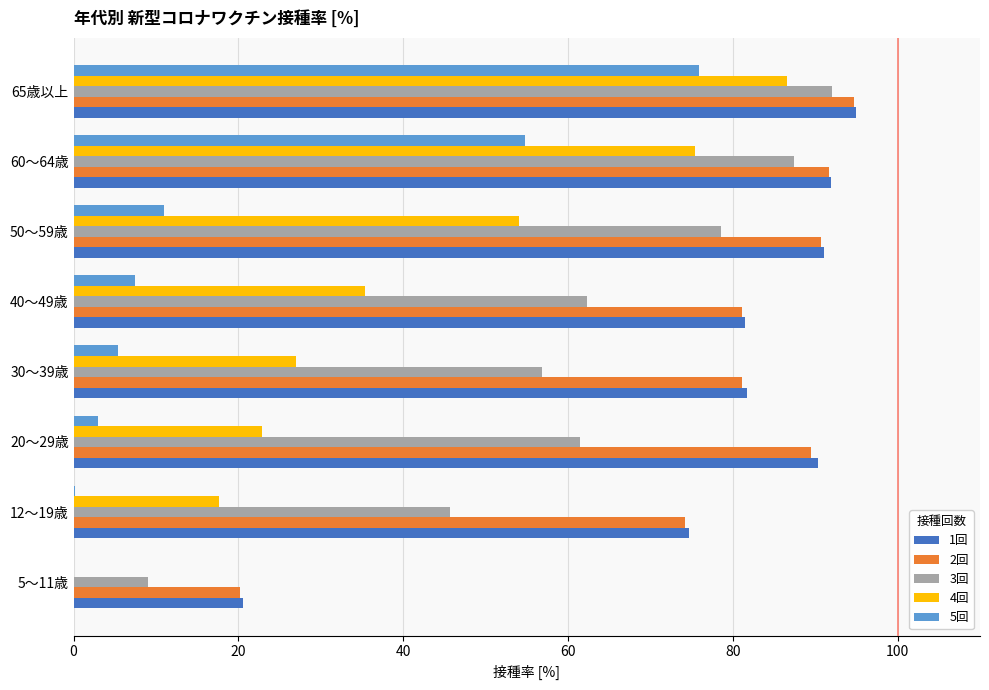

At which label is 4回 closest to 43?

40～49歳